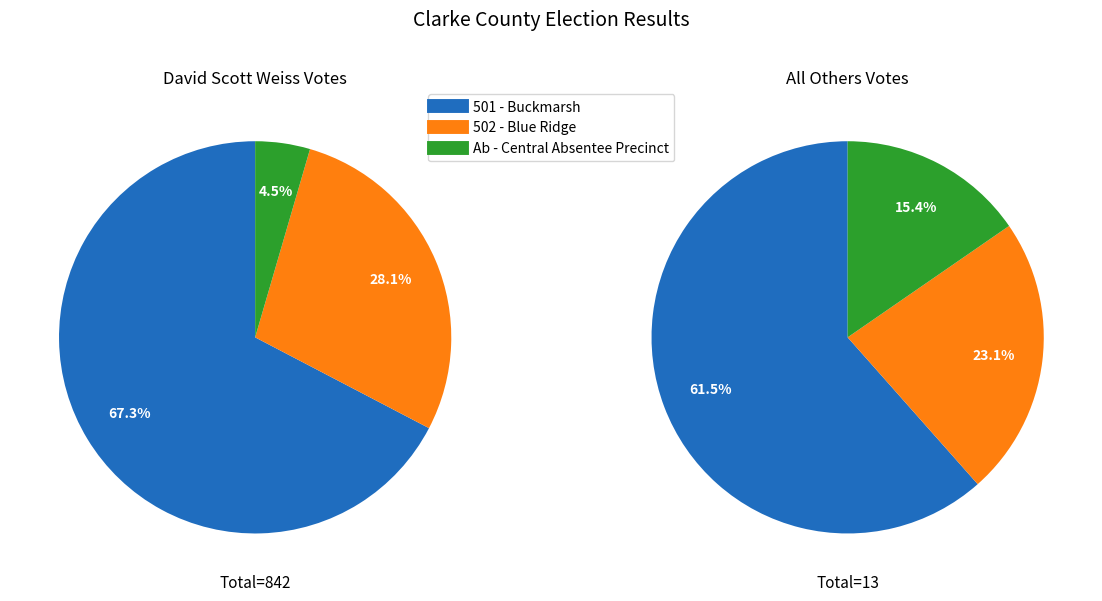

Is it true that Ab - Central Absentee Precinct is 1% of the pie?

False